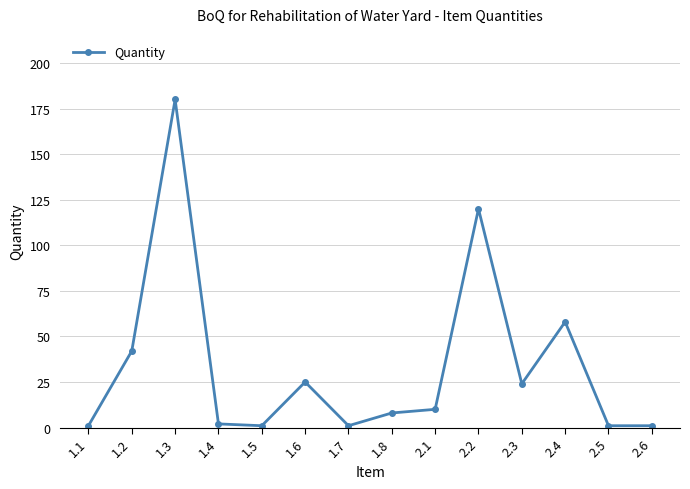

Reading right to left, transcribe all the data shown in this chart.

2.6=1	2.5=1	2.4=58	2.3=24	2.2=120	2.1=10	1.8=8	1.7=1	1.6=25	1.5=1	1.4=2	1.3=180	1.2=42	1.1=1